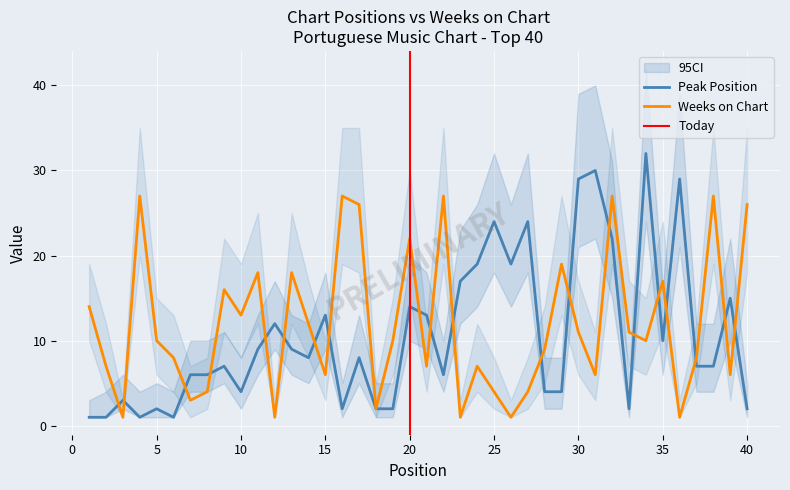

Between 4 and 23, which series saw the biggest shift?

Weeks on Chart